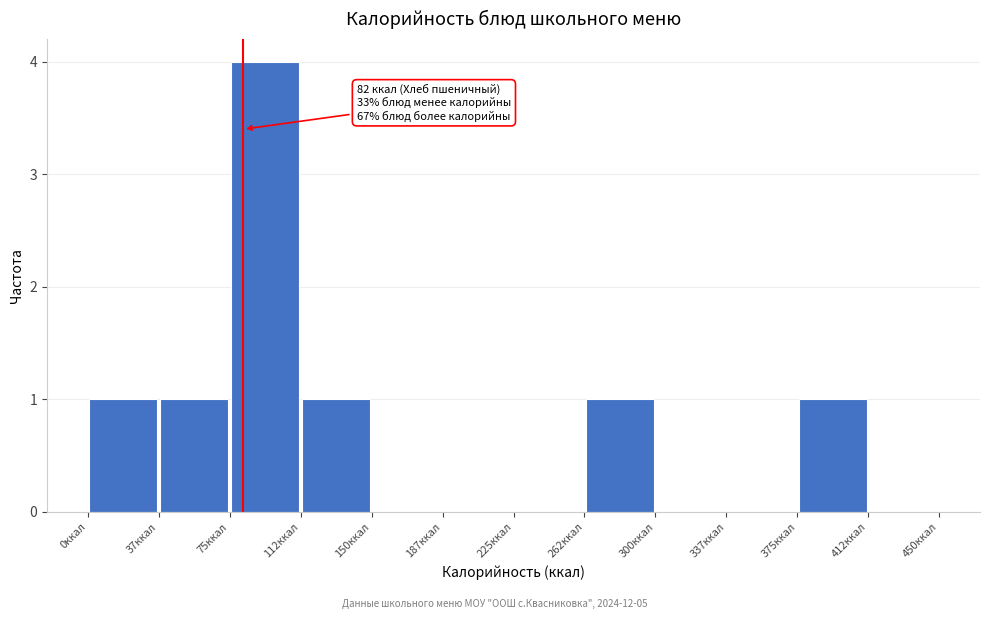

Which range on the x-axis has the tallest bar?

75.0 to 112.5